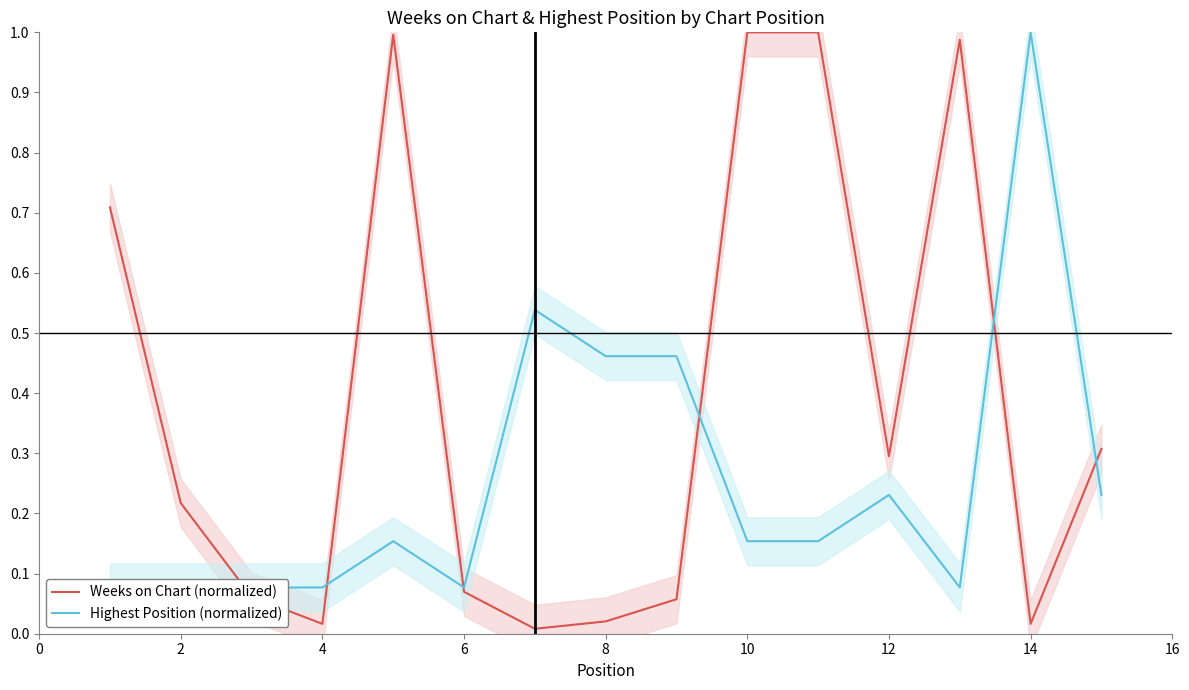

What is the difference between the maximum and second lowest values in the Highest Position (normalized) series?

0.9